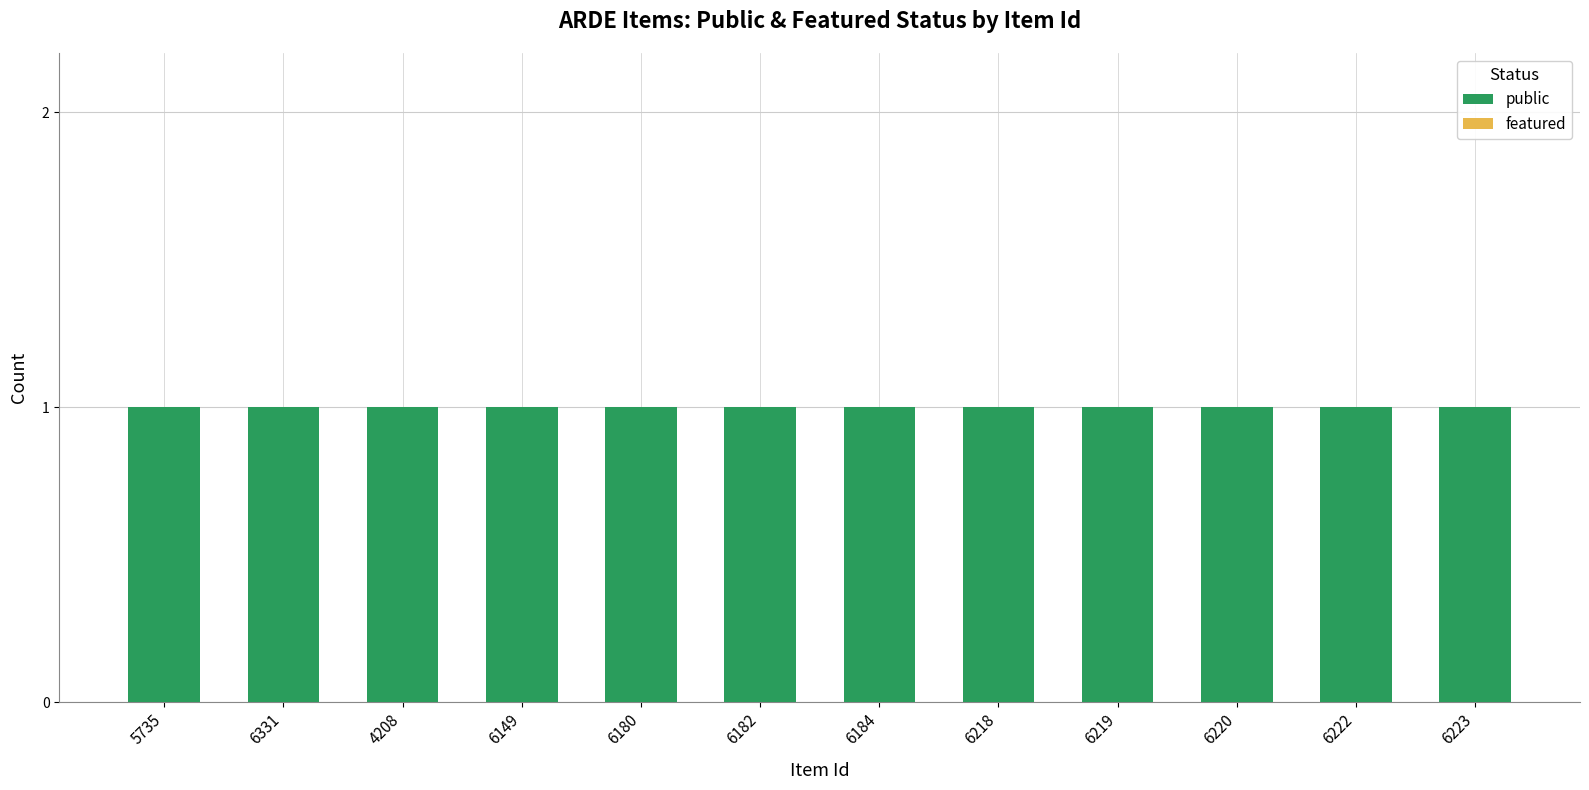

What is the value of the public bar at the 1st from the left?

1